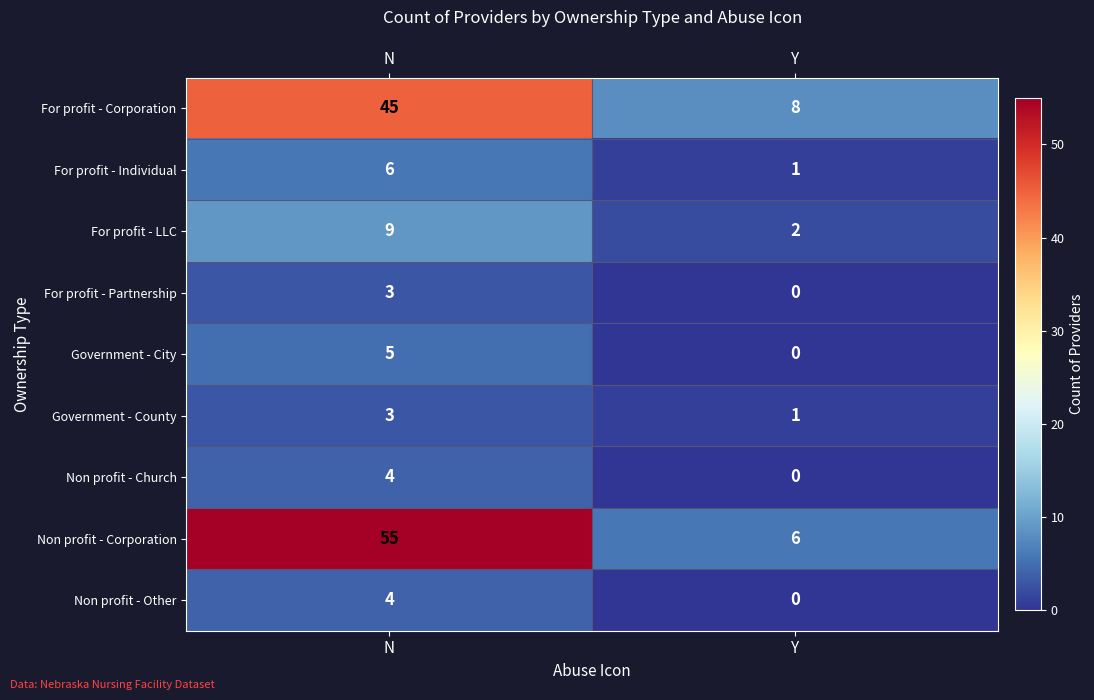

What is the total value across all series at Y?

18